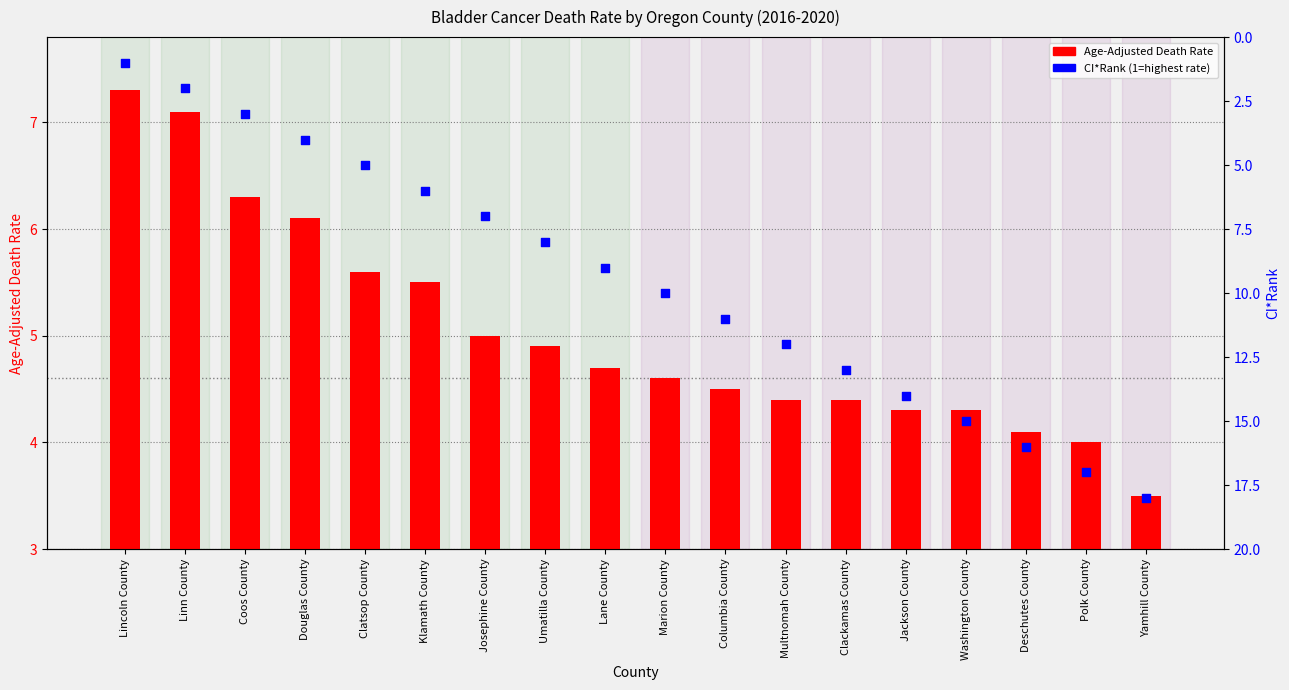

Which series has the largest total across all categories?

CI*Rank